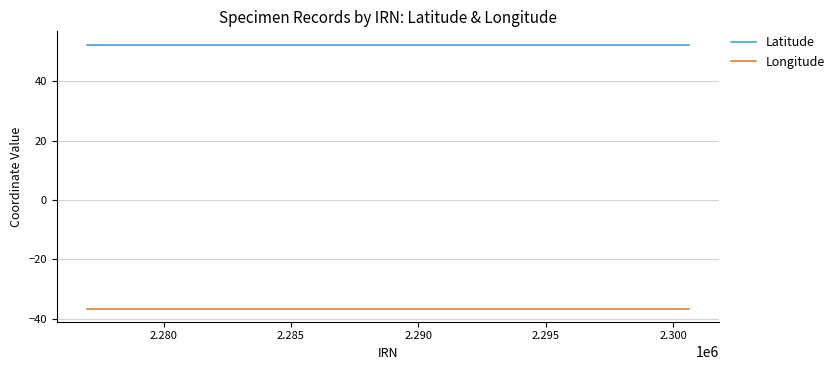

What is the minimum value for Longitude?

-36.5